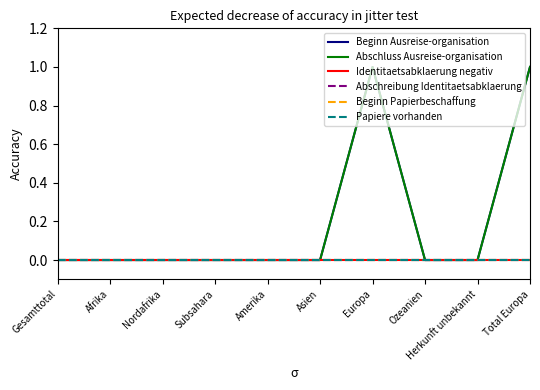

At which label is Beginn Ausreise-organisation closest to 0?

Gesamttotal